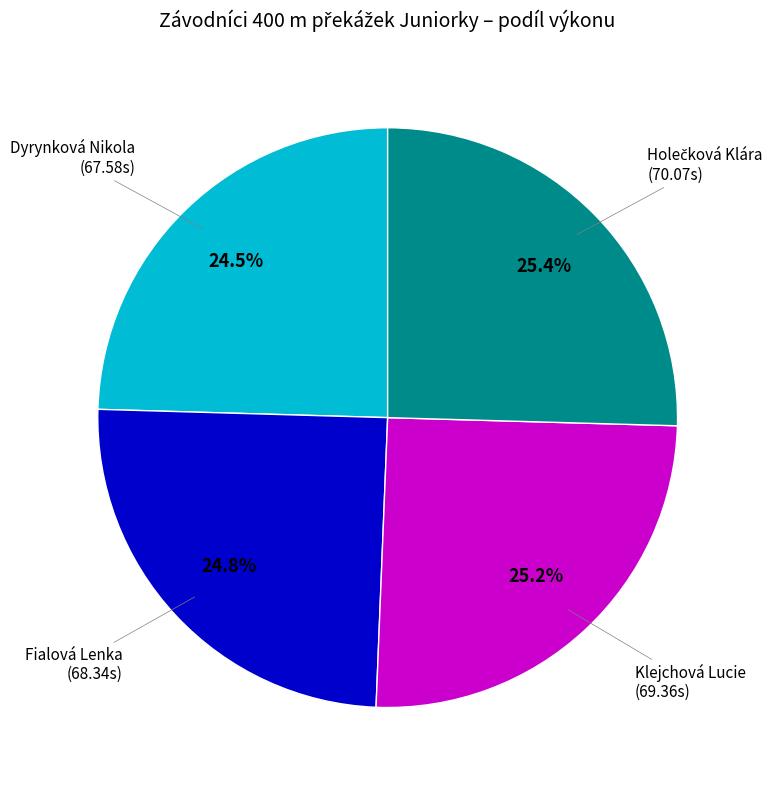

What percentage is NOT represented by Klejchová Lucie (69.36s)?

74.8%